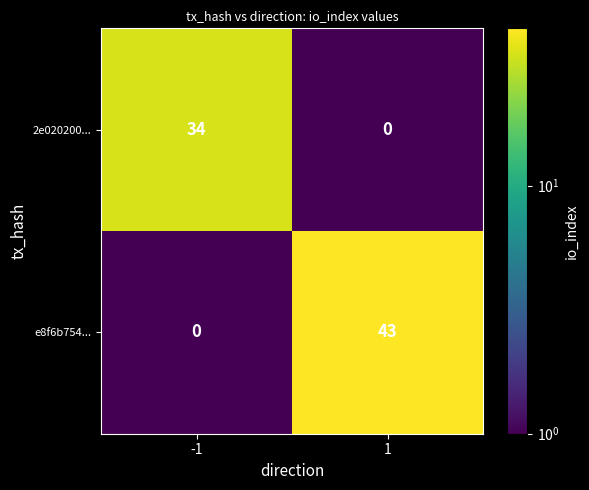

Which series has the largest range (max minus min)?

e8f6b754...